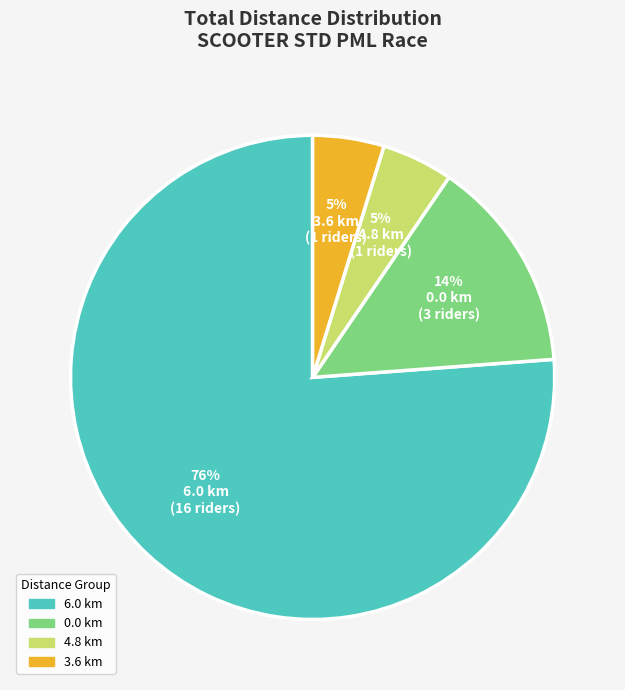

Is there any slice that represents more than half of the pie?

Yes